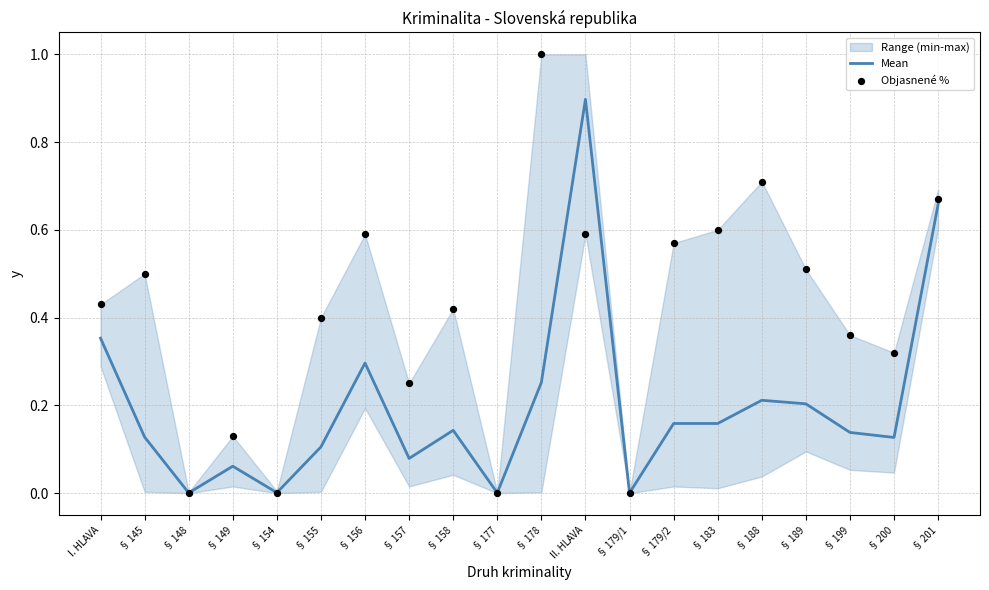

At how many categories does at least one series exceed 0?

20